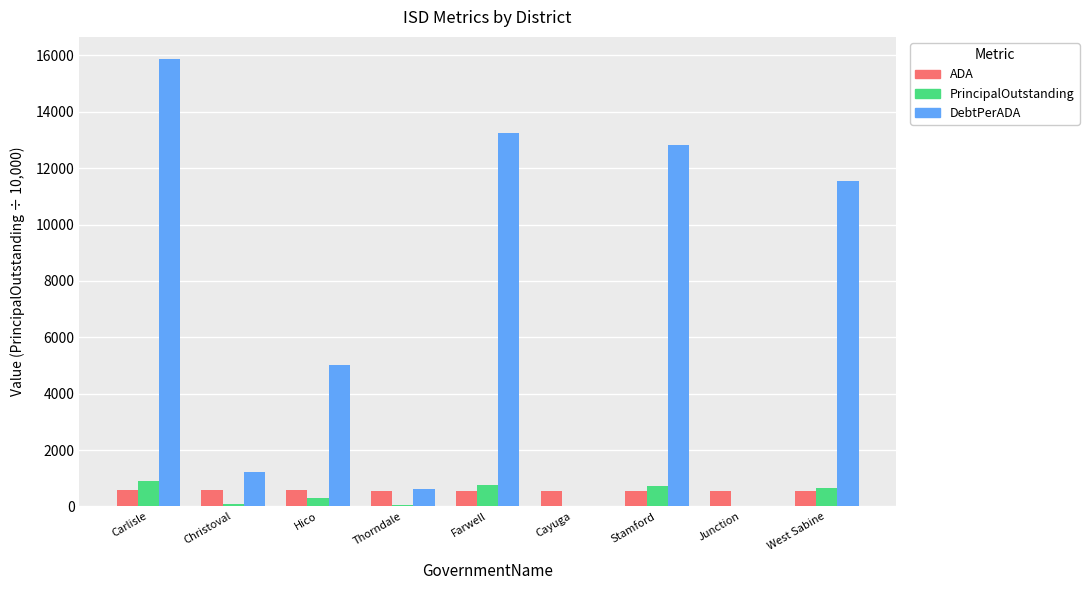

What is the sum of all DebtPerADA values?

60349.5